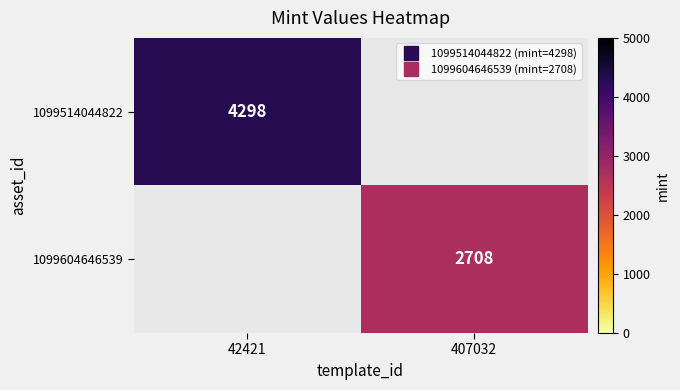

Read the 1099604646539 value at 407032, to the nearest 50.

2700